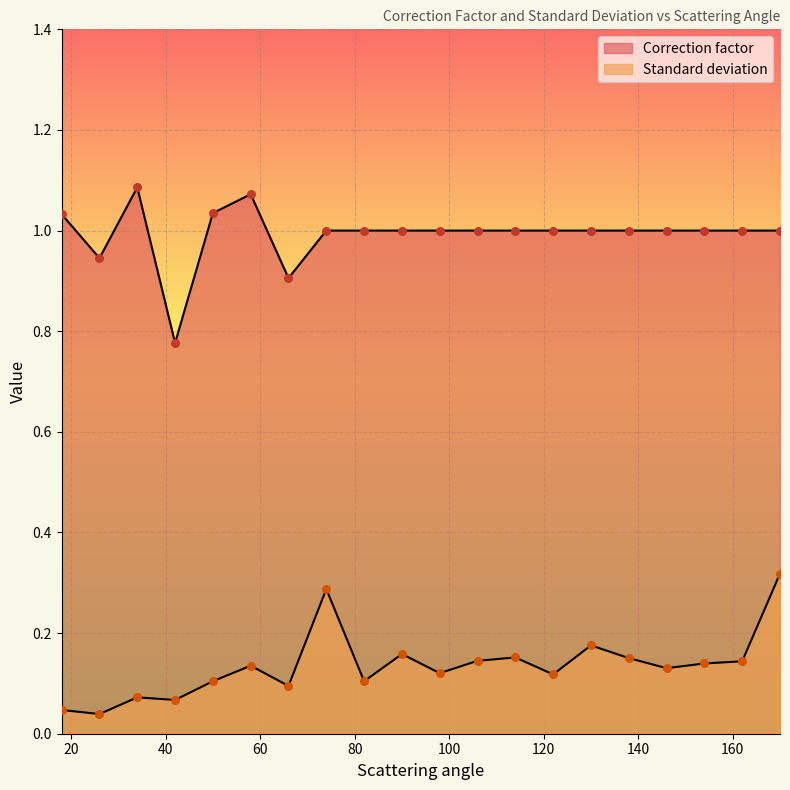

Which series has the largest total across all categories?

Correction factor